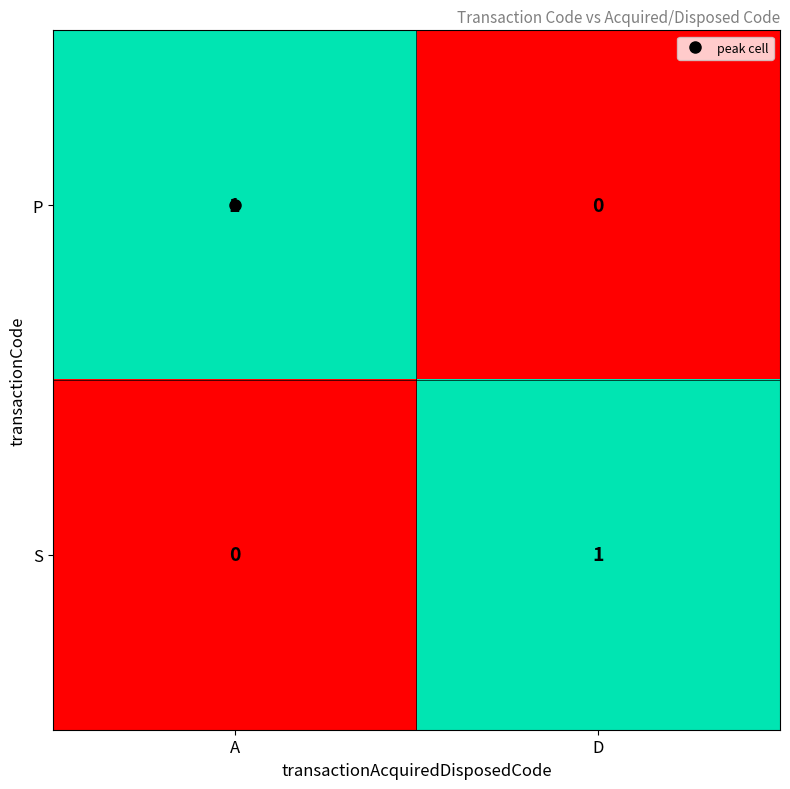

List the labels in order of S value, smallest first.

A, D